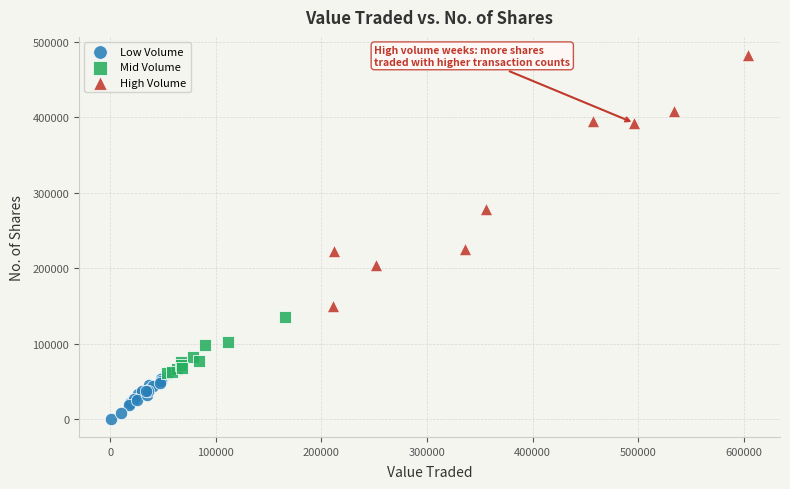

What are all the series names shown in the legend?

Low Volume, Mid Volume, High Volume